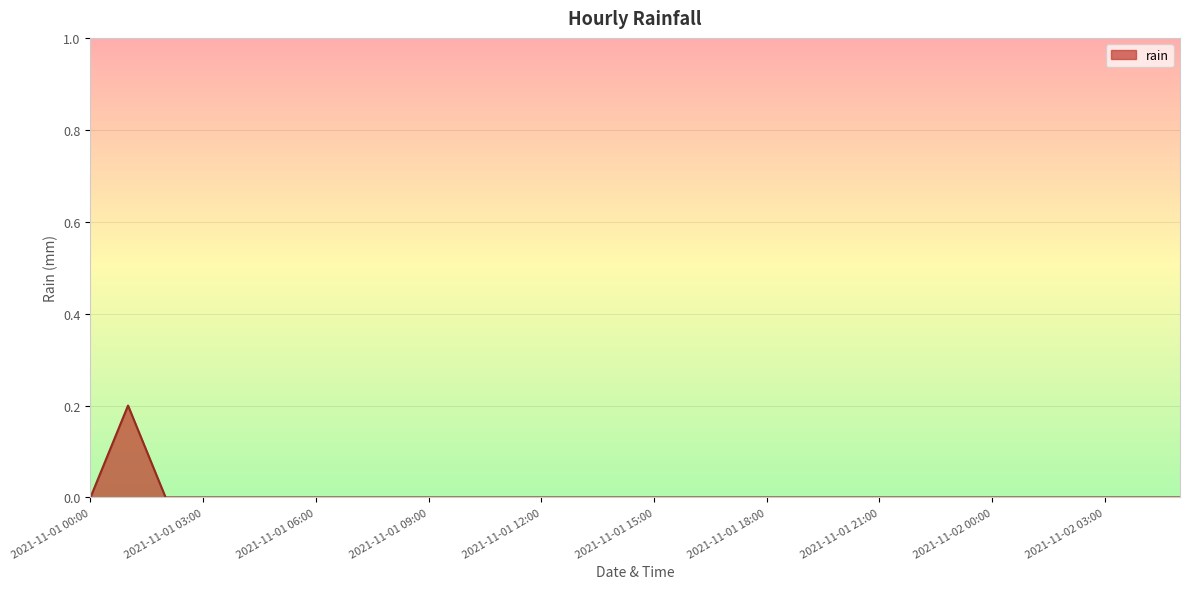

How many lines are shown in the chart?

1